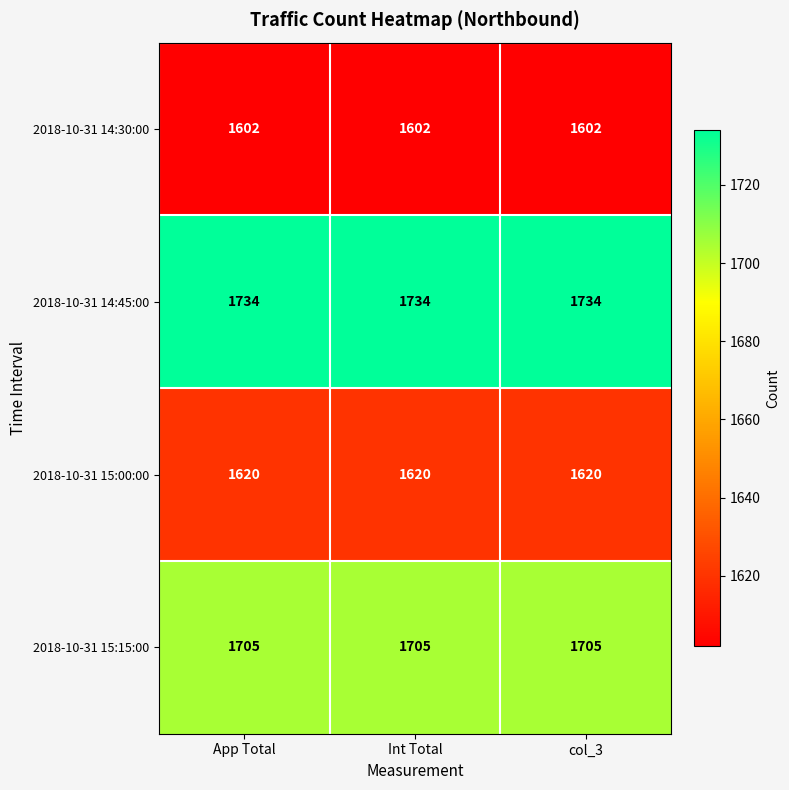

At how many categories does at least one series exceed 1661?

3